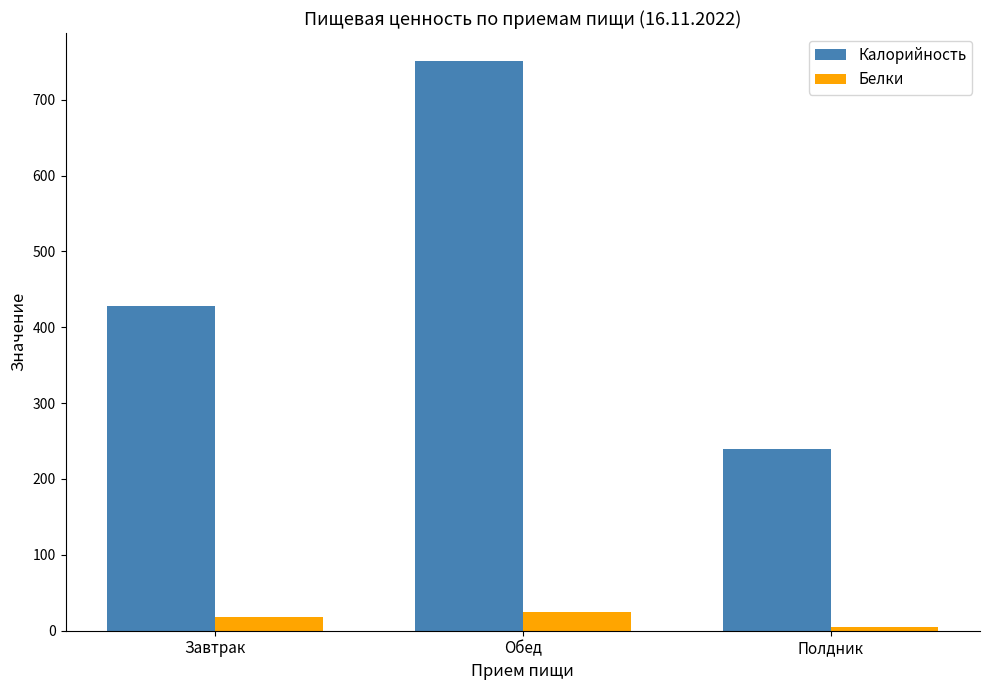

What is the label of the 3rd bar from the right?

Завтрак